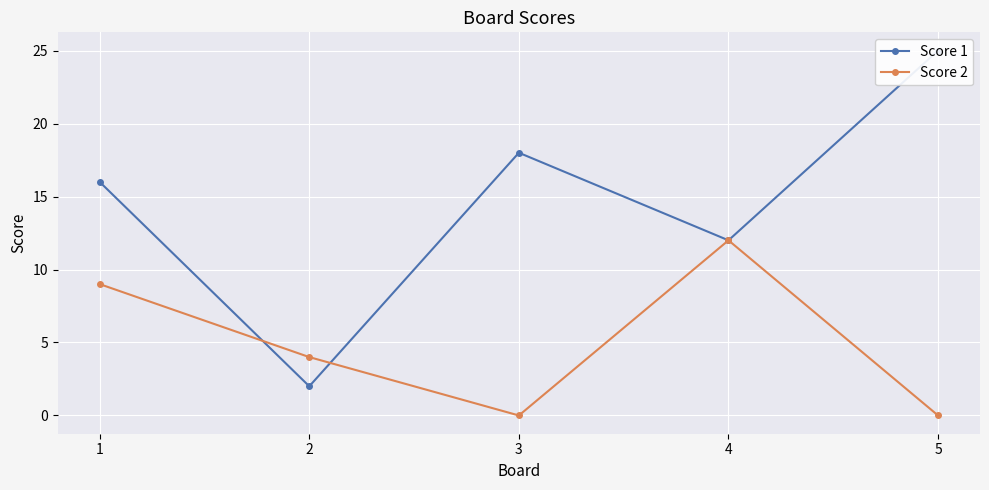

List the labels in order of Score 1 value, largest first.

5, 3, 1, 4, 2